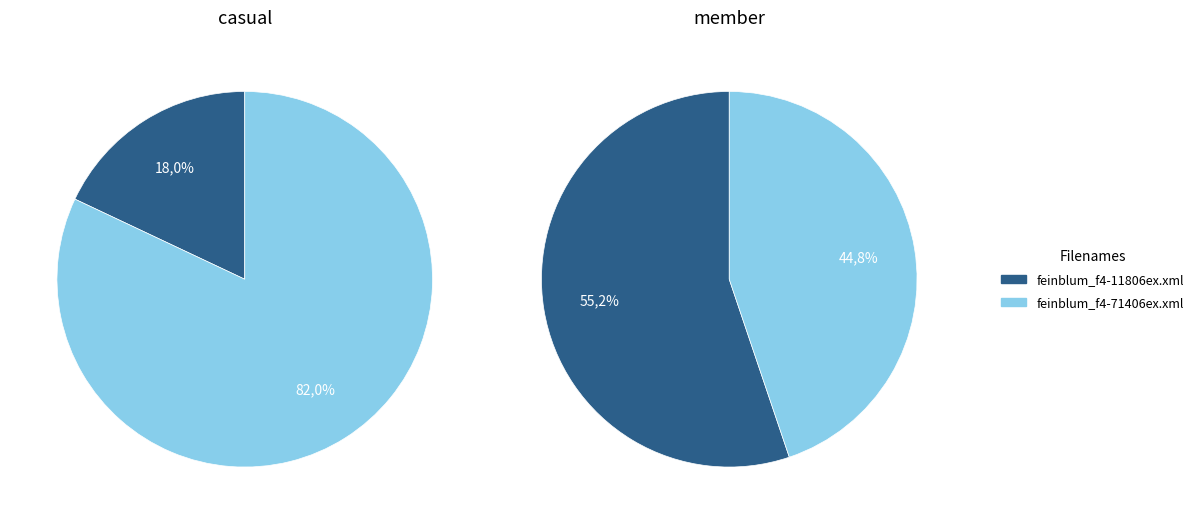

To the nearest percent, what is the combined percentage of feinblum_f4-11806ex.xml and feinblum_f4-71406ex.xml?

100%